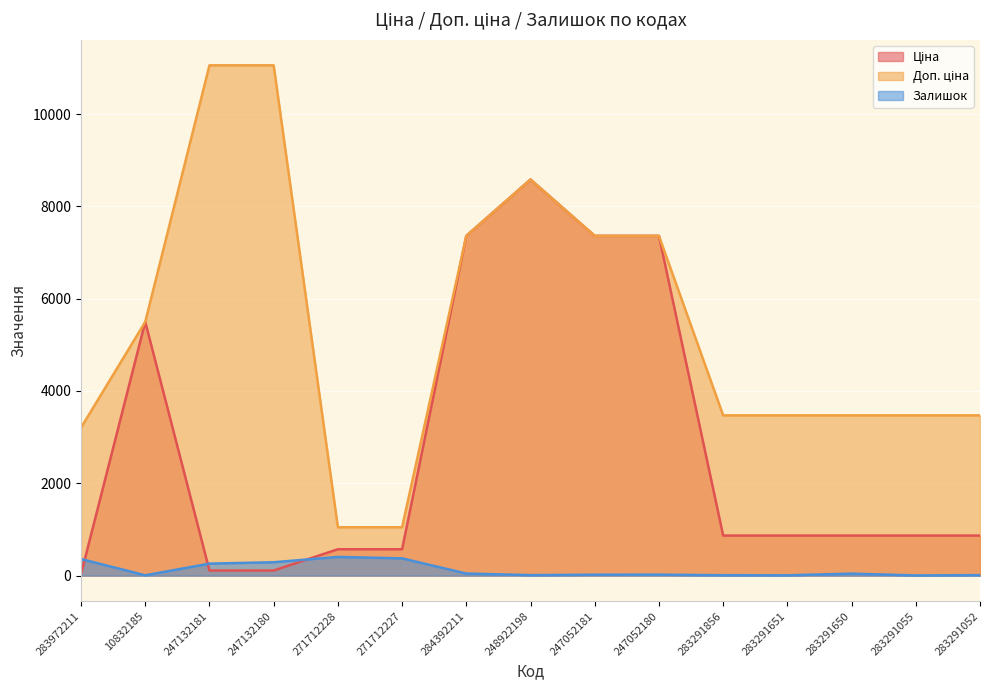

What is the spread (max minus min) of values at 247052181?

7340.2